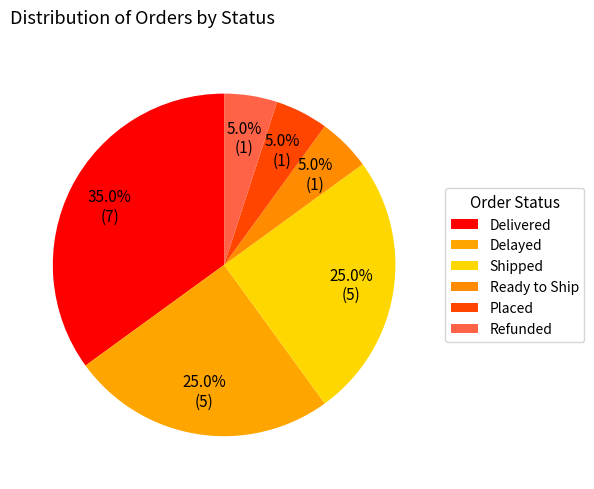

What is the ratio of the value at Shipped to the value at Delivered?

0.7